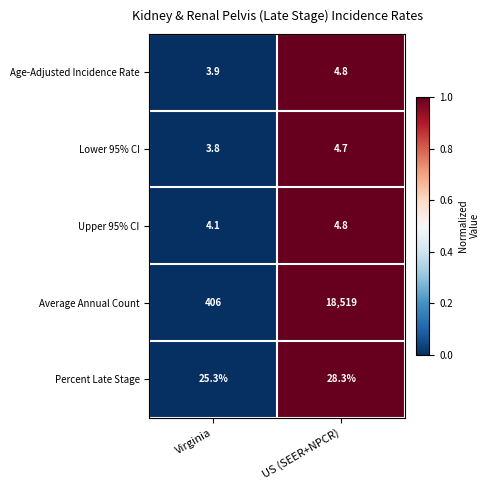

Count the number of categories in the chart.

2